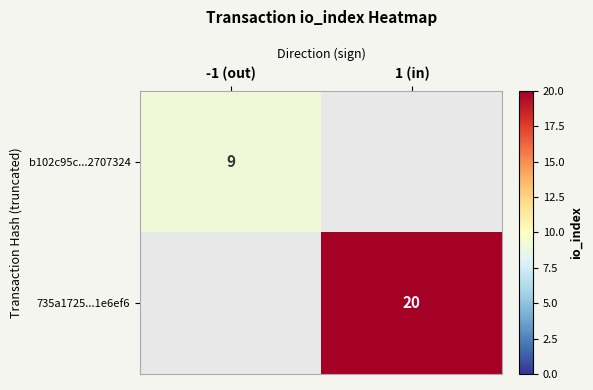

The value of b102c95c...2707324 at -1 (out) is 9. True or false?

True